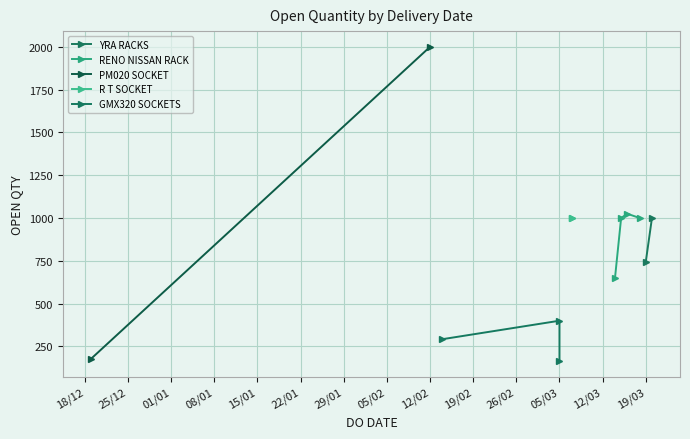

True or false: there are more than 1 points higher than both neighbors.

True